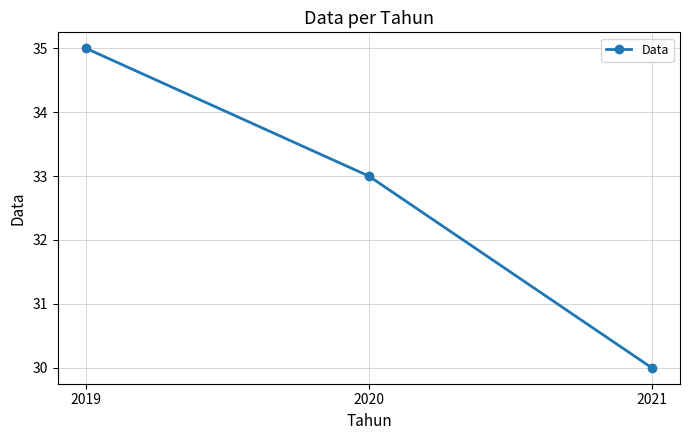

What is the maximum value shown in the chart?

35